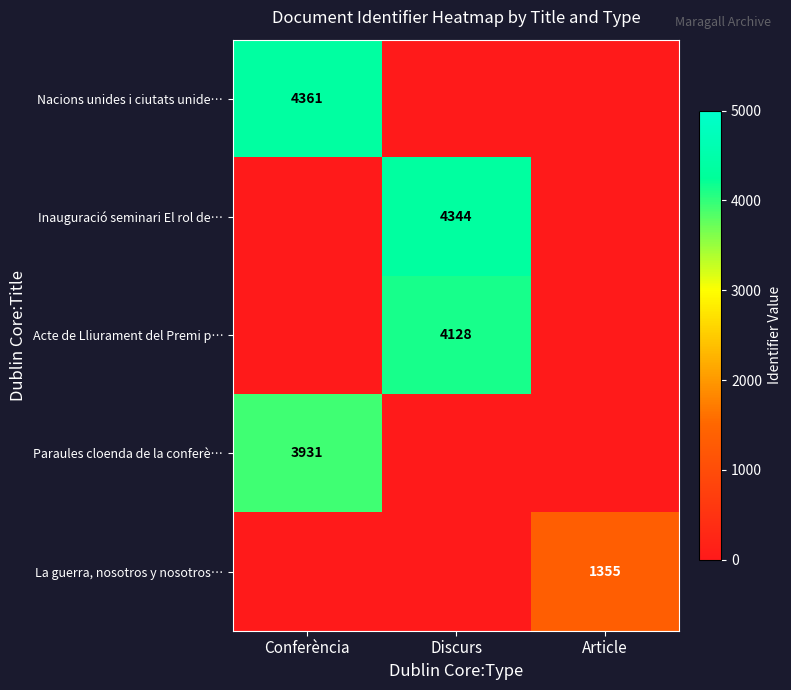

At which category is the sum across all series the highest?

Discurs